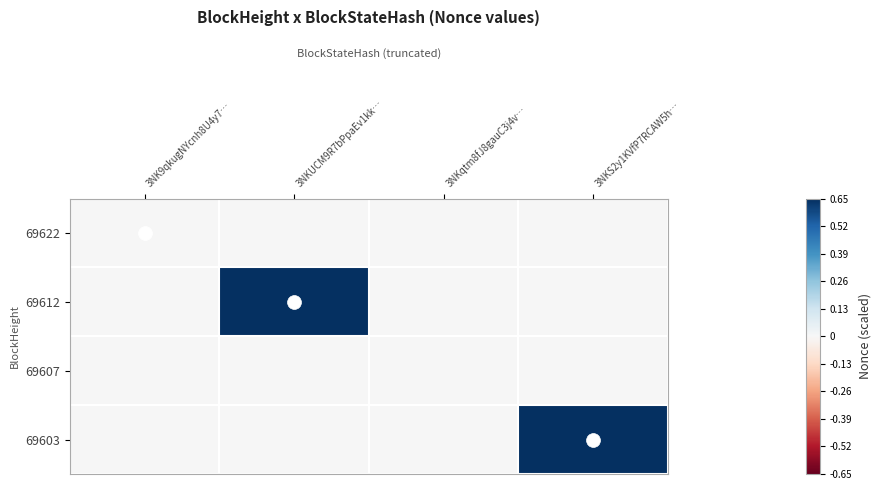

Reading left to right, transcribe all the data shown in this chart.

69622: 3NK9qkugNYcnh8U4y7…=0.0	3NKUCM9R7bPpaEv1kk…=0.0	3NKqtm8fJ8gauC3j4v…=0.0	3NKS2y1KVfP7RCAW5h…=0.0
69612: 3NK9qkugNYcnh8U4y7…=0.0	3NKUCM9R7bPpaEv1kk…=0.7	3NKqtm8fJ8gauC3j4v…=0.0	3NKS2y1KVfP7RCAW5h…=0.0
69607: 3NK9qkugNYcnh8U4y7…=0.0	3NKUCM9R7bPpaEv1kk…=0.0	3NKqtm8fJ8gauC3j4v…=0.0	3NKS2y1KVfP7RCAW5h…=0.0
69603: 3NK9qkugNYcnh8U4y7…=0.0	3NKUCM9R7bPpaEv1kk…=0.0	3NKqtm8fJ8gauC3j4v…=0.0	3NKS2y1KVfP7RCAW5h…=0.6